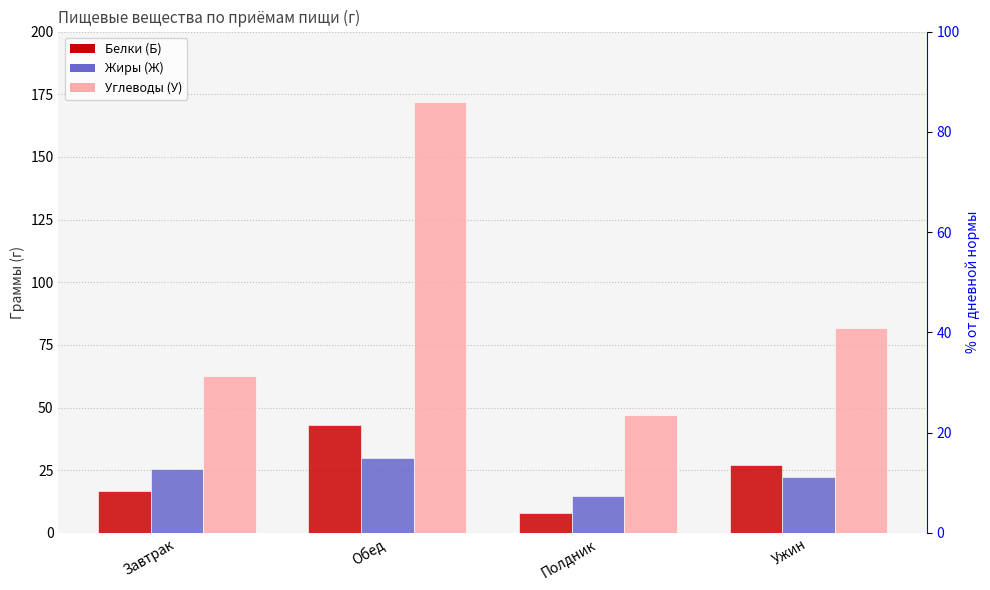

What is the difference between the Углеводы (У) values at Полдник and Ужин?

34.6